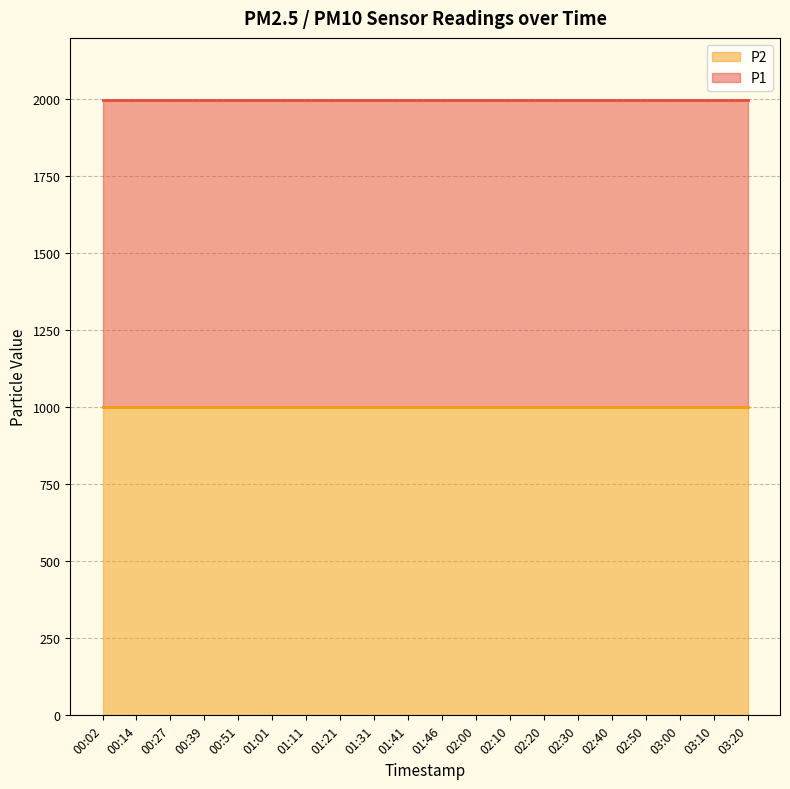

True or false: P1 and P2 cross at least once.

False